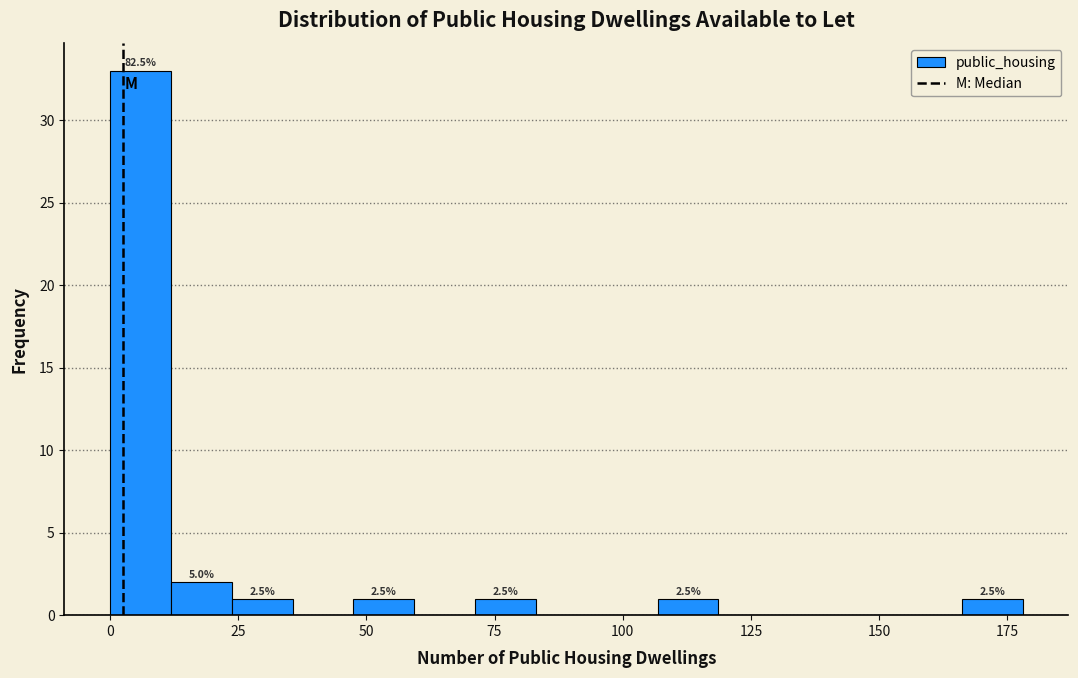

Read against the x-axis, roughly where is the centre of the tallest bar?

5